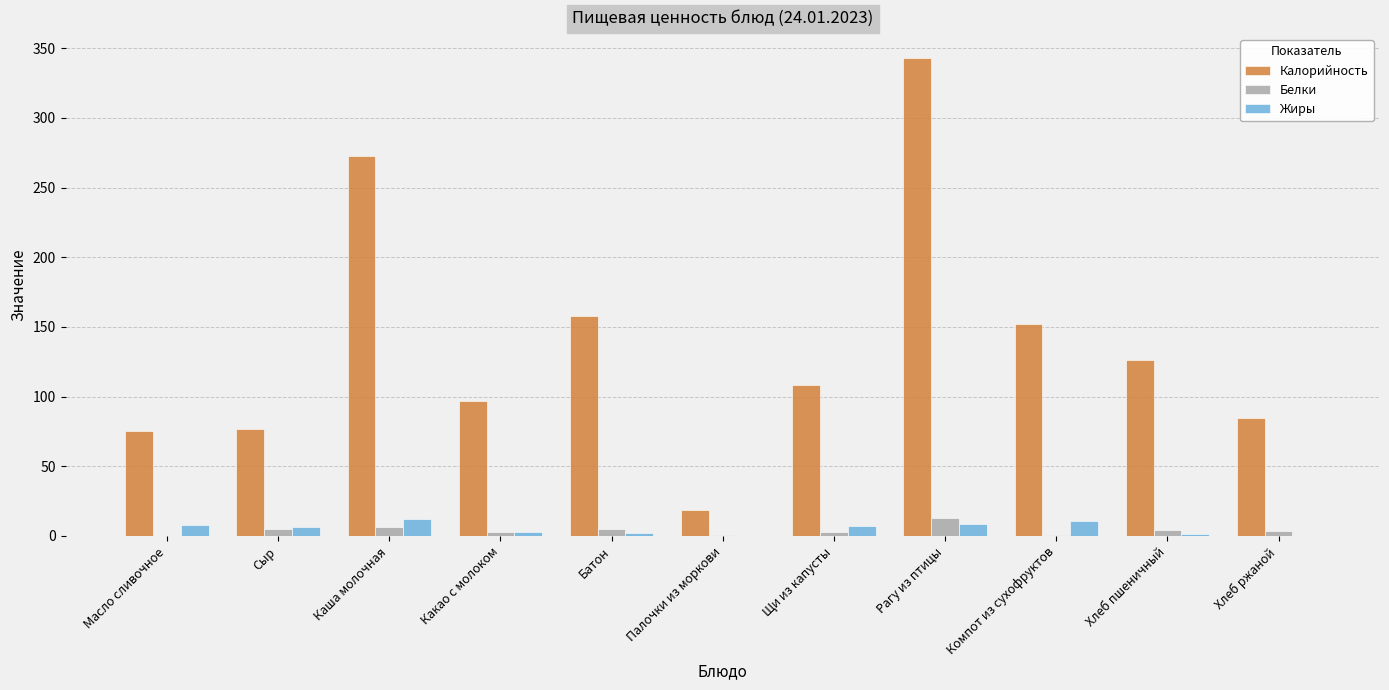

At which category is the sum across all series the highest?

Рагу из птицы